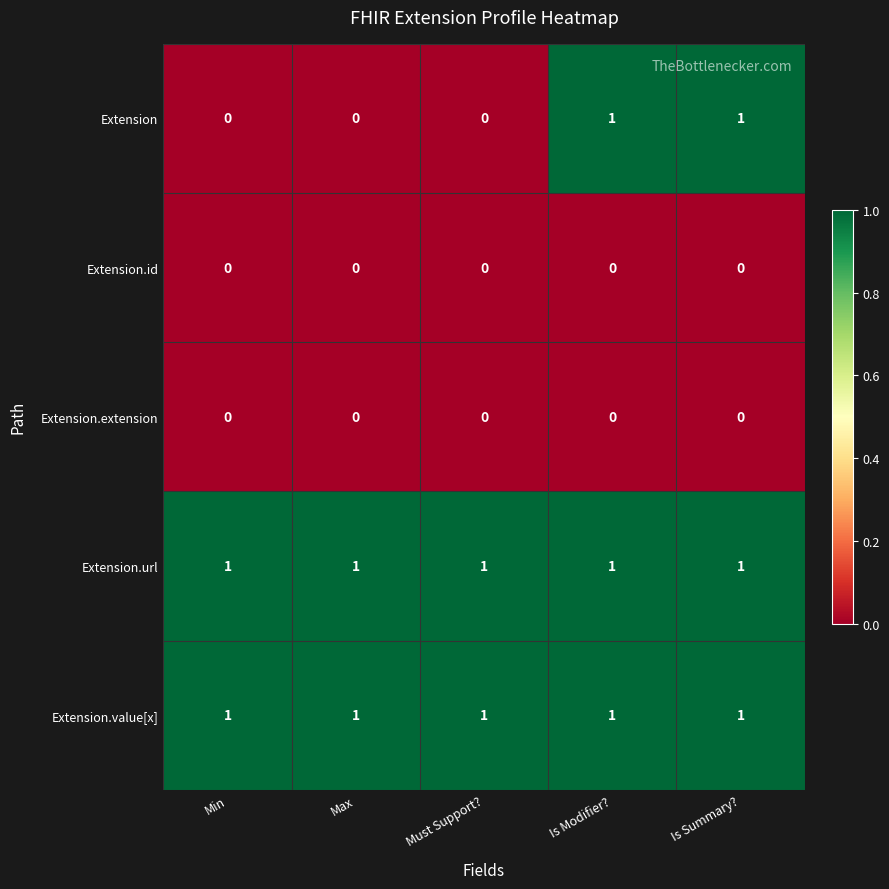

At how many categories does at least one series exceed 0?

5